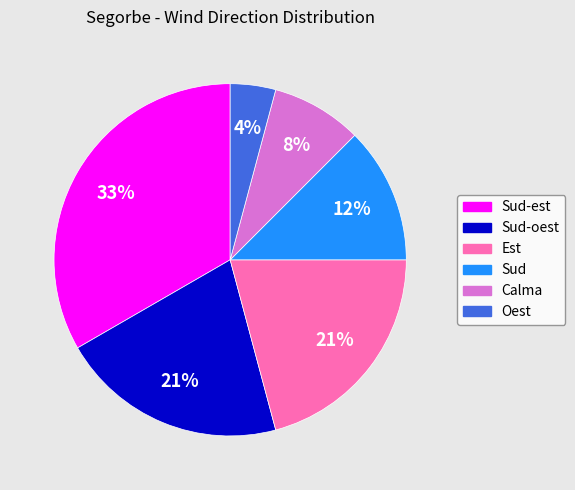

To the nearest percent, what is the combined percentage of Sud and Est?

33%